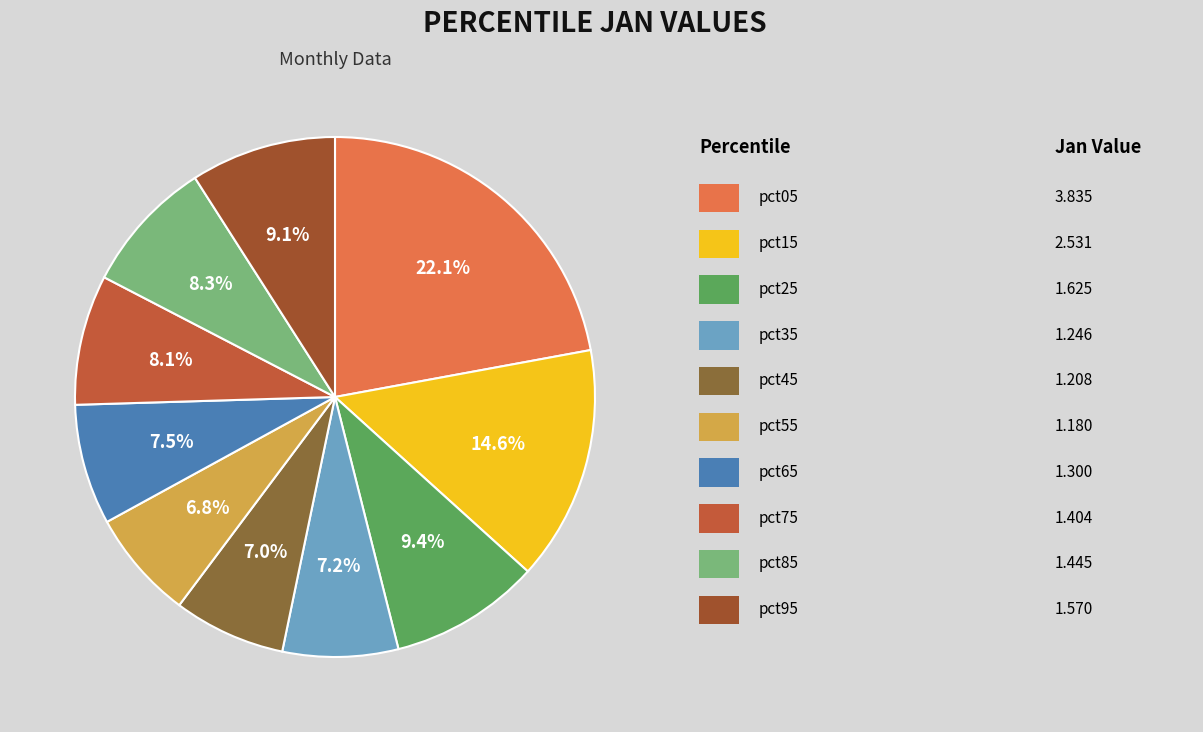

How many slices are in this pie chart?

10